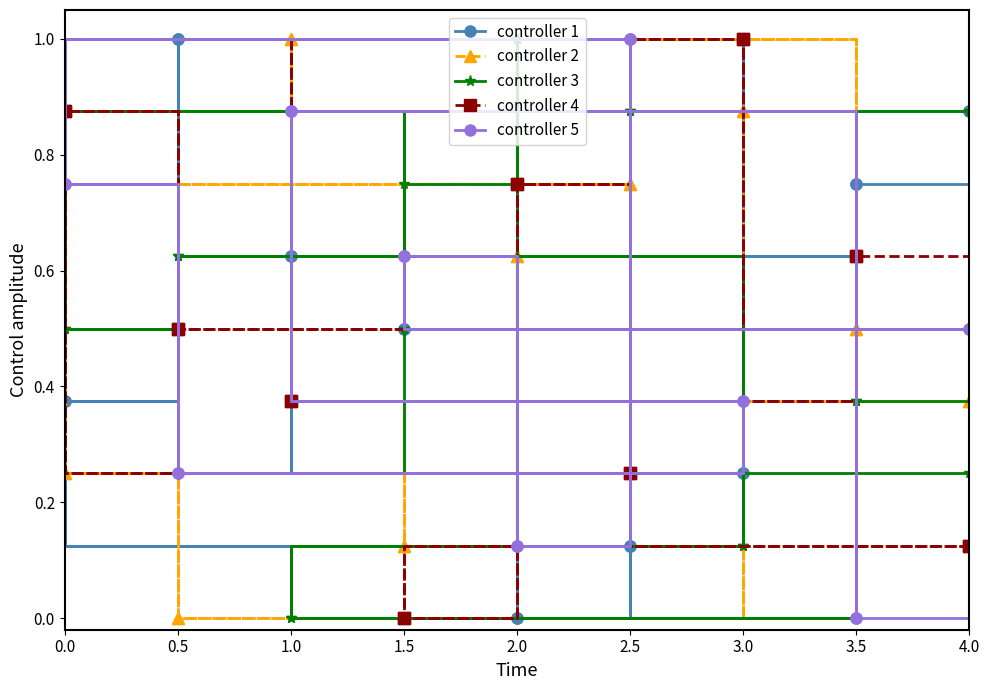

What is the label of the 14th point from the right?

2.0